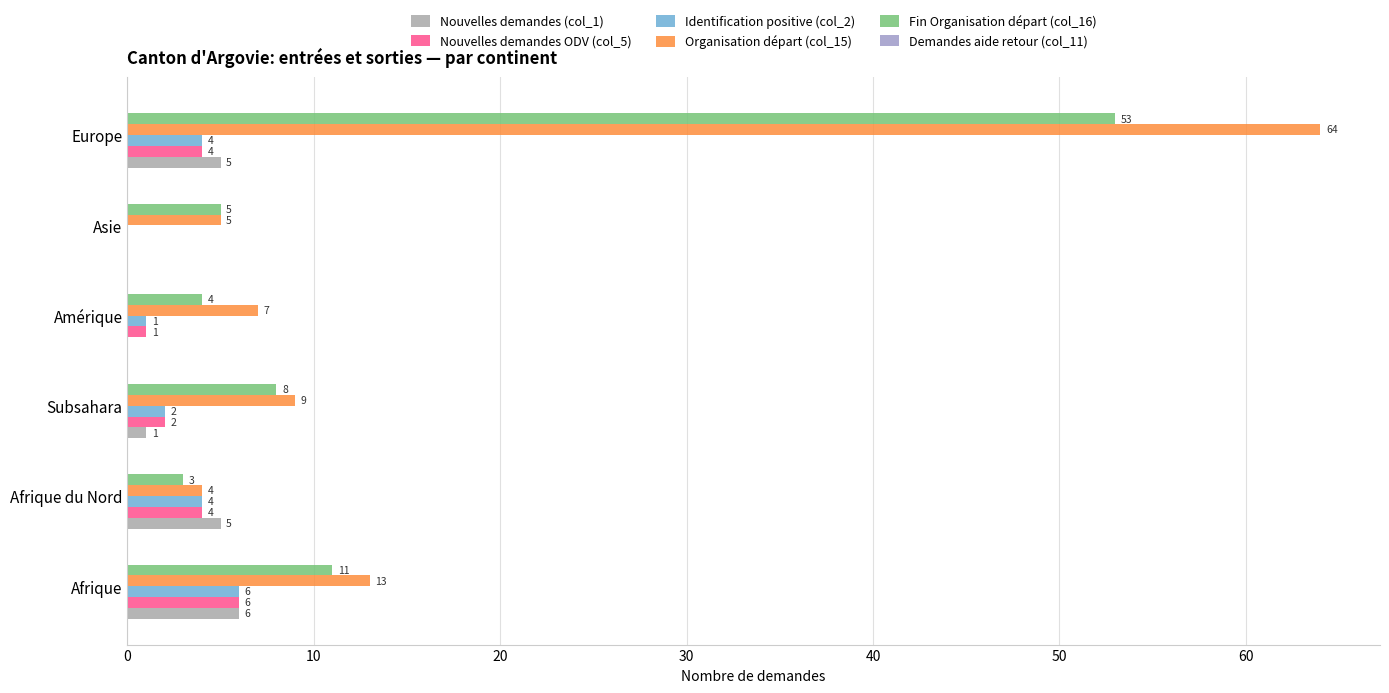

How many series are shown in this chart?

5